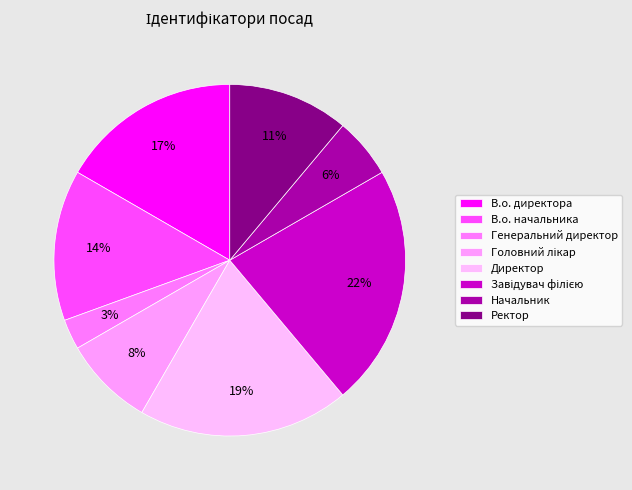

How many segments does this pie chart have?

8